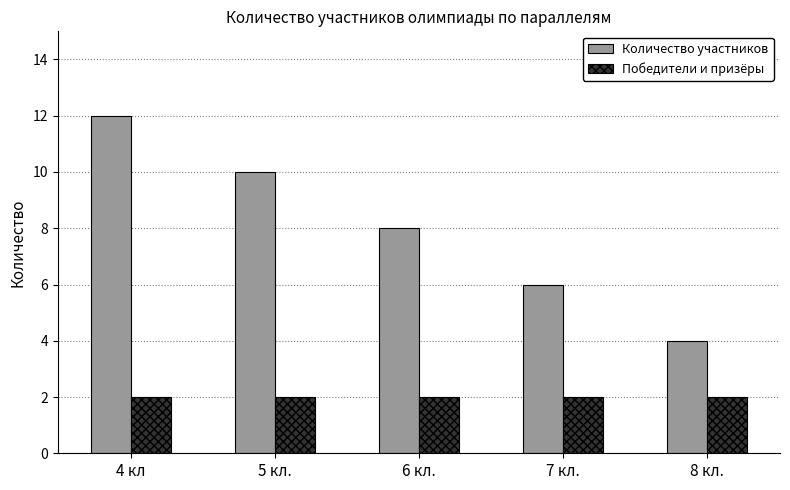

List the series in order of their overall mean, lowest first.

Победители и призёры, Количество участников